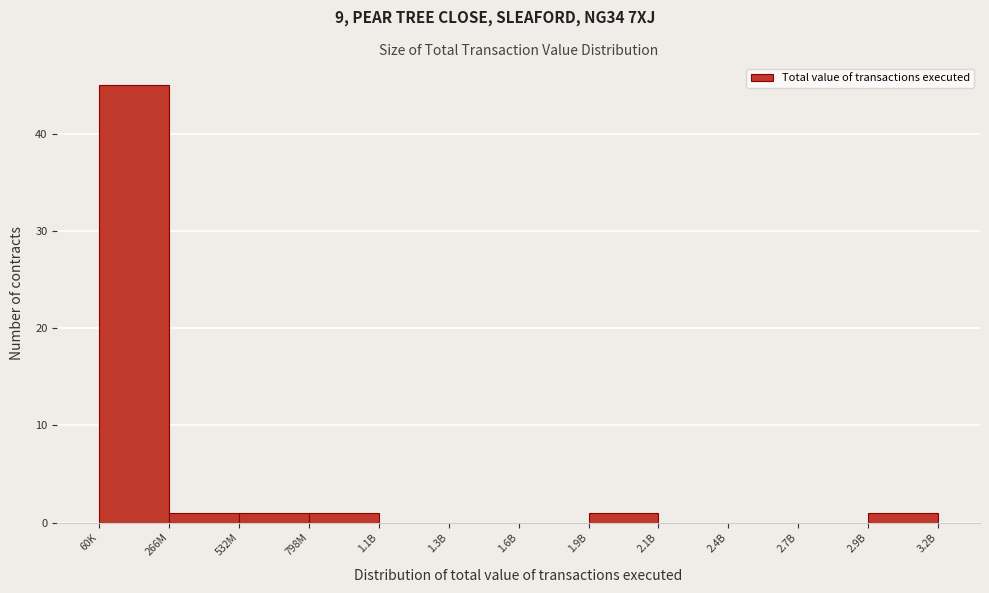

Reading left to right, extract all data points from this chart.

60K=45	266M=1	532M=1	798M=1	1.1B=0	1.3B=0	1.6B=0	1.9B=1	2.1B=0	2.4B=0	2.7B=0	2.9B=1